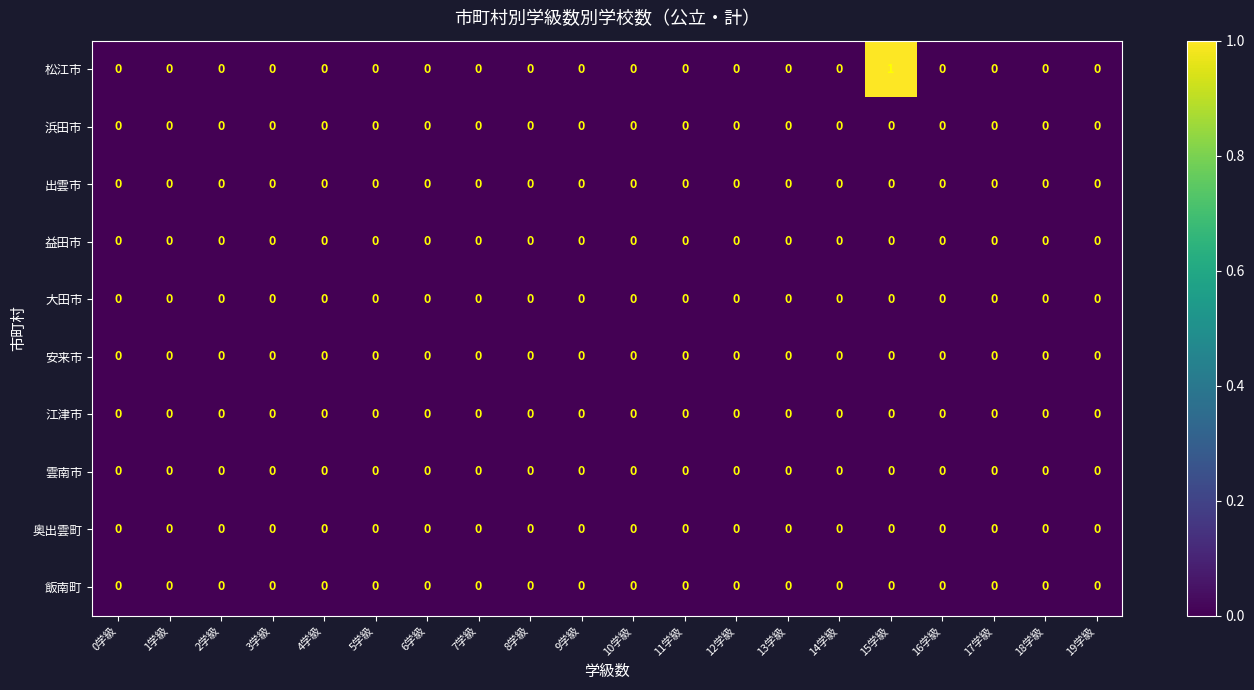

Which series has the largest range (max minus min)?

松江市